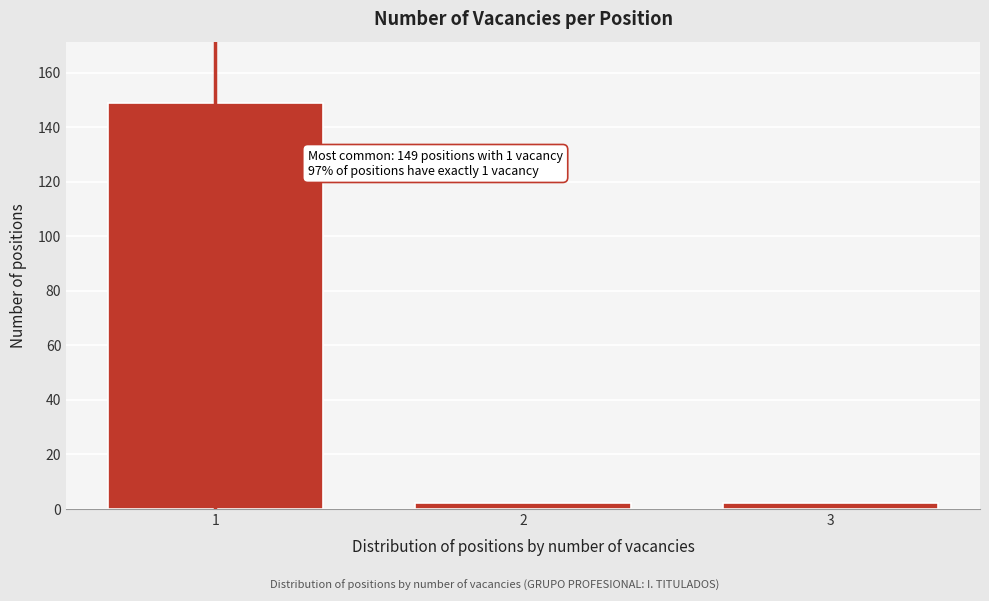

Reading right to left, transcribe all the data shown in this chart.

2	2	149